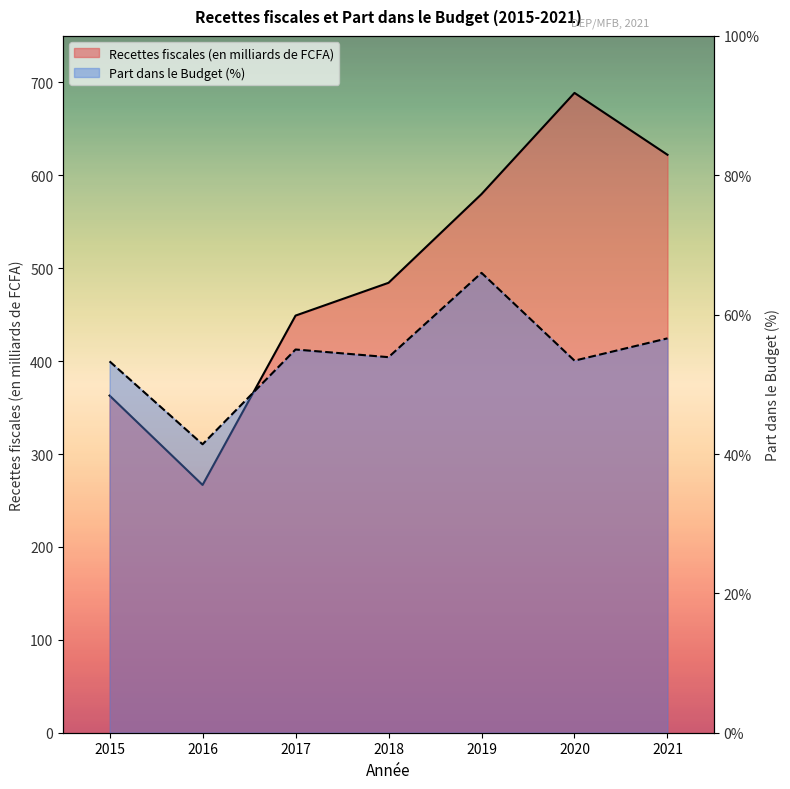

True or false: Recettes fiscales (en milliards de FCFA) has more than 0 points higher than both neighbors.

True